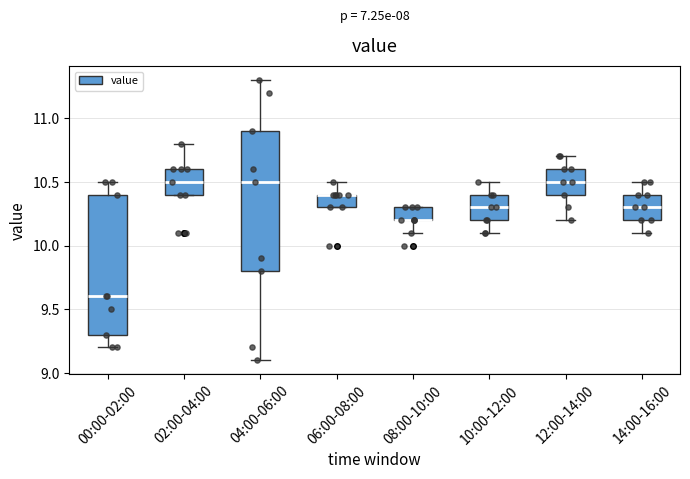

Where does the median line of the box for 14:00-16:00 sit on the y-axis? The values are not printed on the chart, so give them approximately, as read against the axis.

10.3